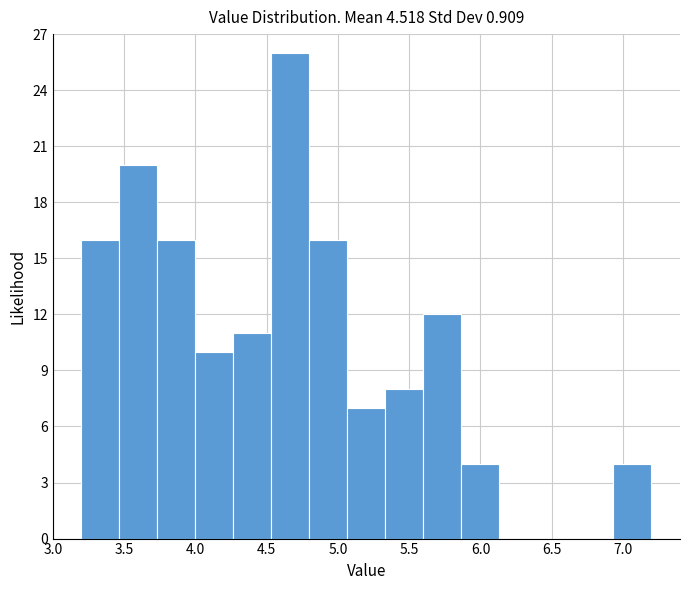

Reading left to right, transcribe this chart: for each bar, give the range it covers on the x-axis and its height. Neither the bar edges nor the heights are printed on the chart, so give them approximately, as read against the axes.

3.20 to 3.45: 16
3.45 to 3.75: 20
3.75 to 4.00: 16
4.00 to 4.25: 10
4.25 to 4.55: 11
4.55 to 4.80: 26
4.80 to 5.05: 16
5.05 to 5.35: 7
5.35 to 5.60: 8
5.60 to 5.85: 12
5.85 to 6.15: 4
6.15 to 6.40: 0
6.40 to 6.65: 0
6.65 to 6.95: 0
6.95 to 7.20: 4